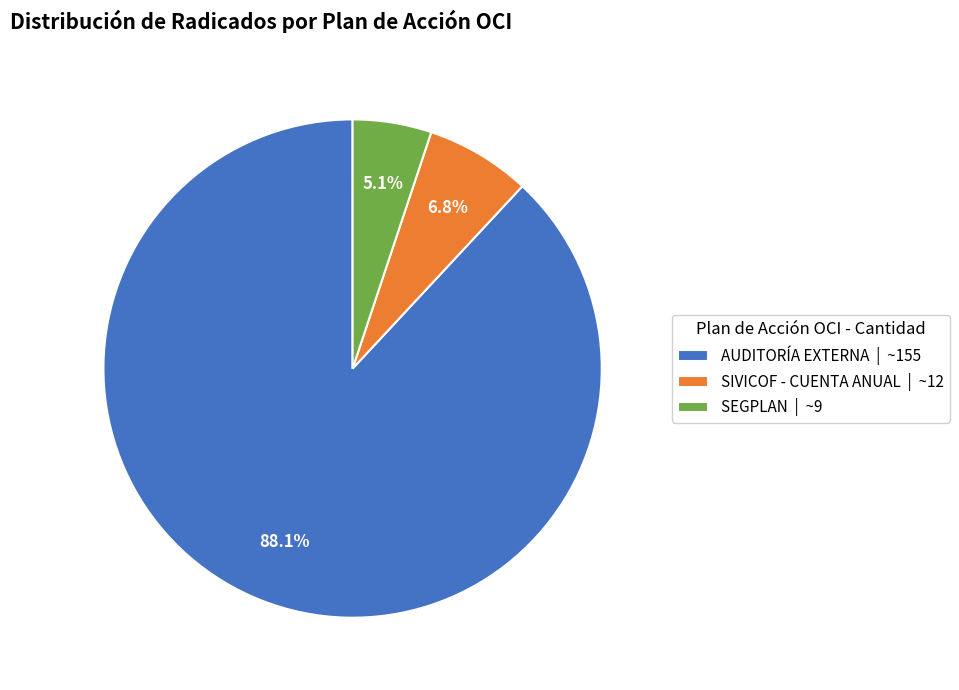

To the nearest percent, what is the difference between the AUDITORÍA EXTERNA and SEGPLAN slice percentages?

83%